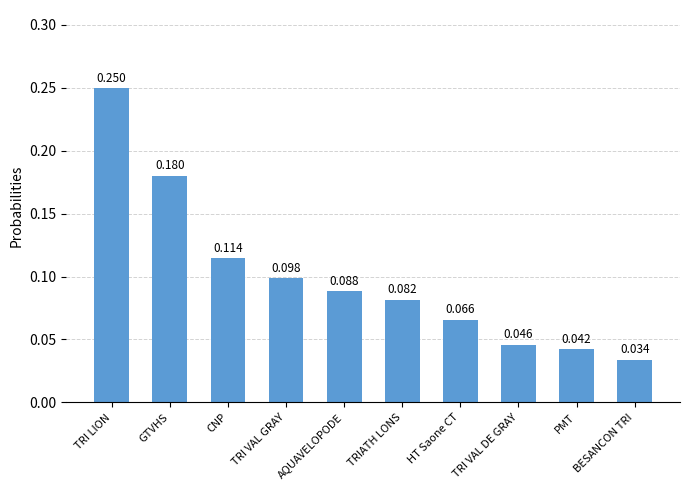

Count the values in the range 0 to 1.

10